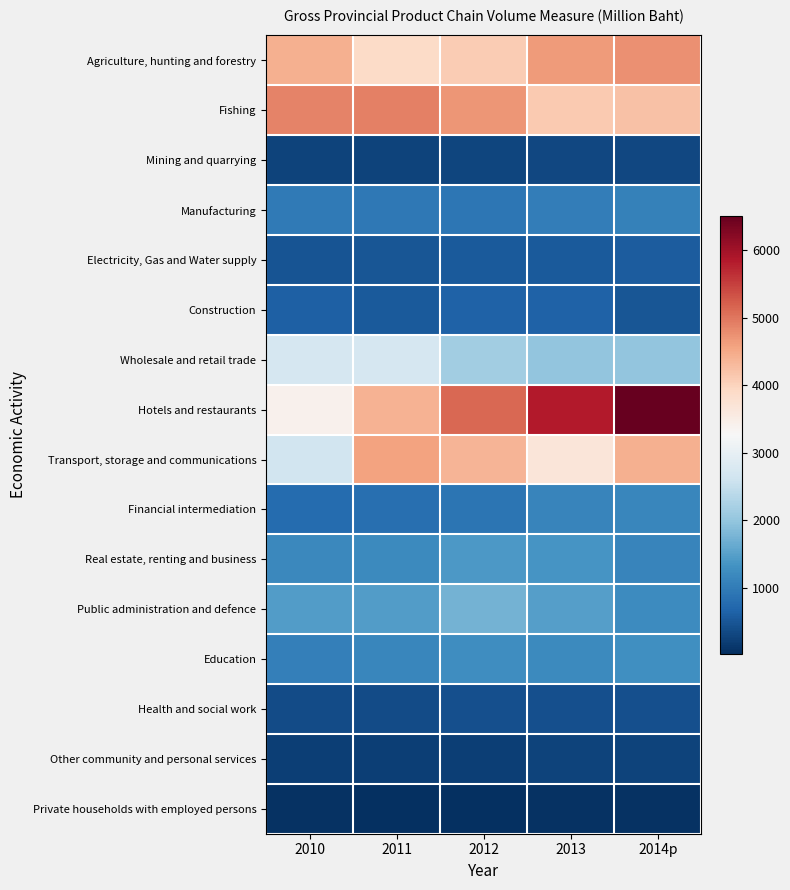

Rank the series at 2012 from highest to lowest value.

Hotels and restaurants, Fishing, Transport, storage and communications, Agriculture, hunting and forestry, Wholesale and retail trade, Public administration and defence, Real estate, renting and business, Education, Manufacturing, Financial intermediation, Construction, Electricity, Gas and Water supply, Health and social work, Mining and quarrying, Other community and personal services, Private households with employed persons